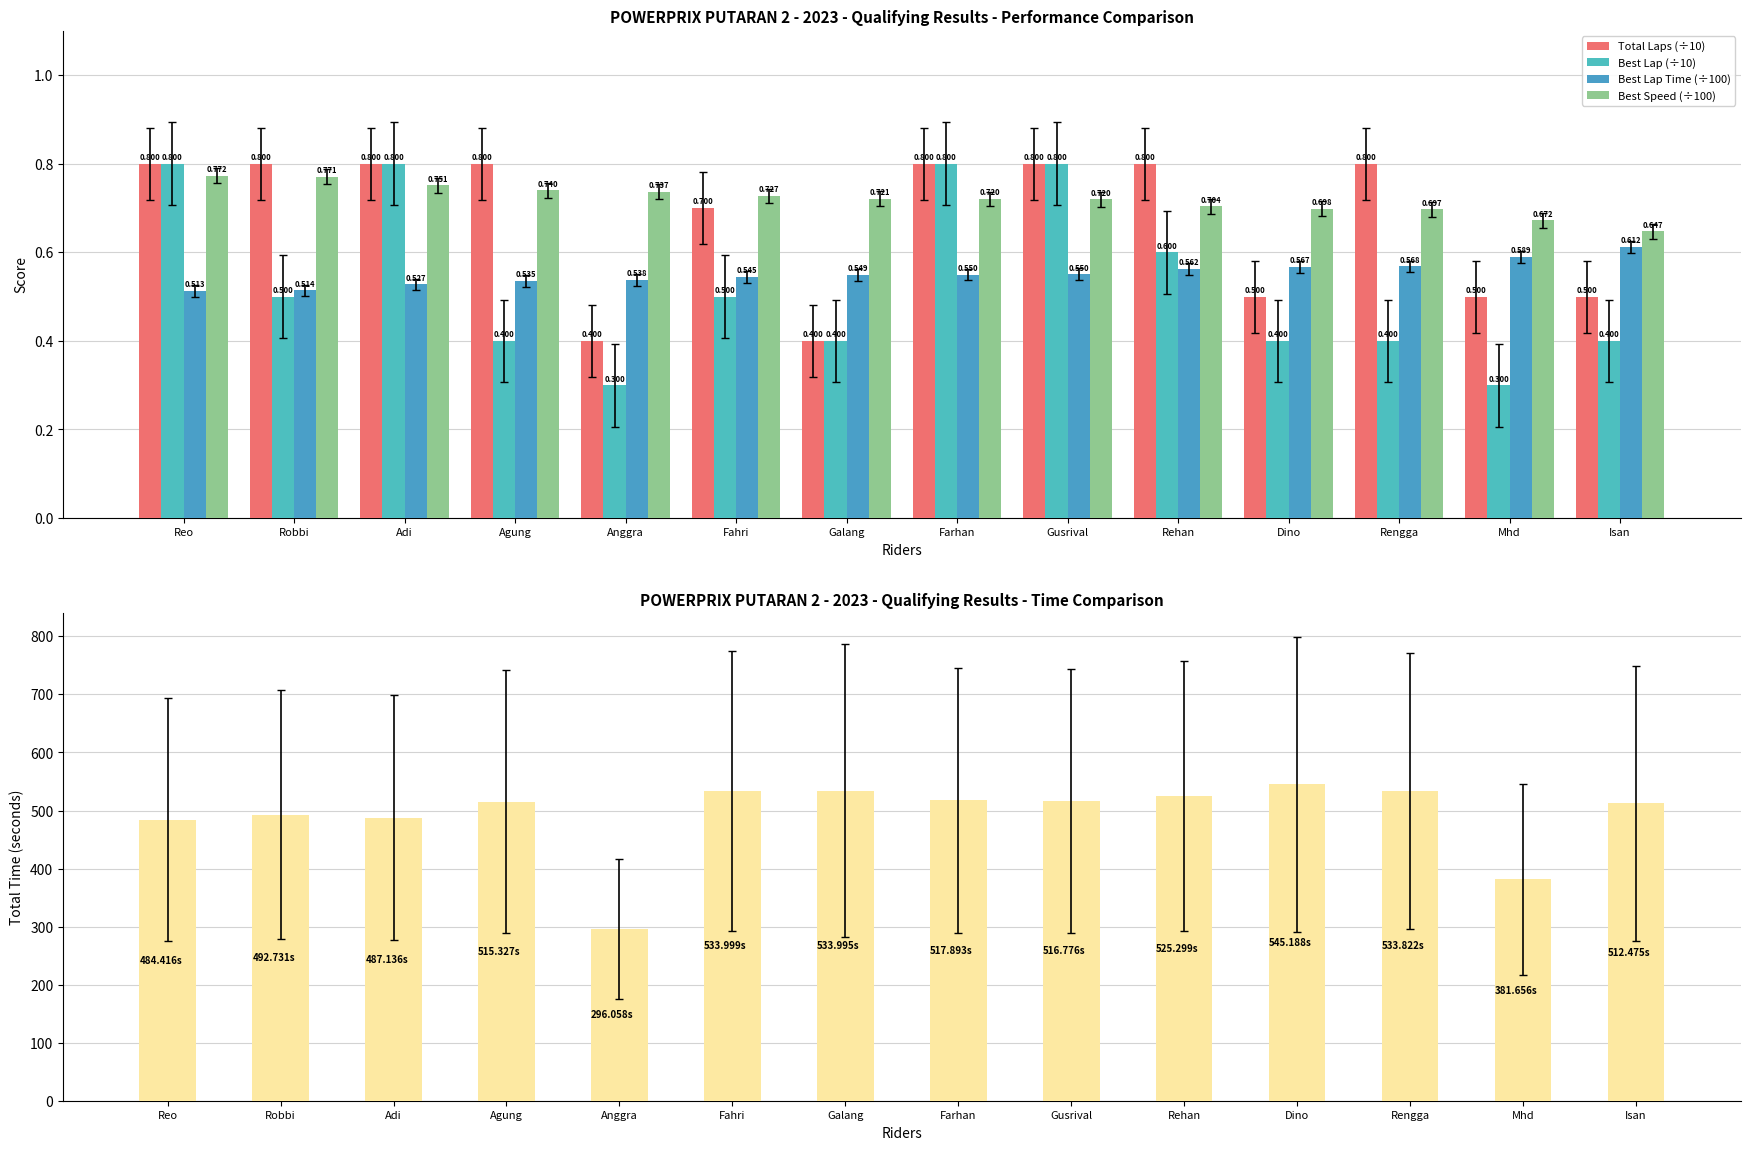

How many bars are there in total?

70